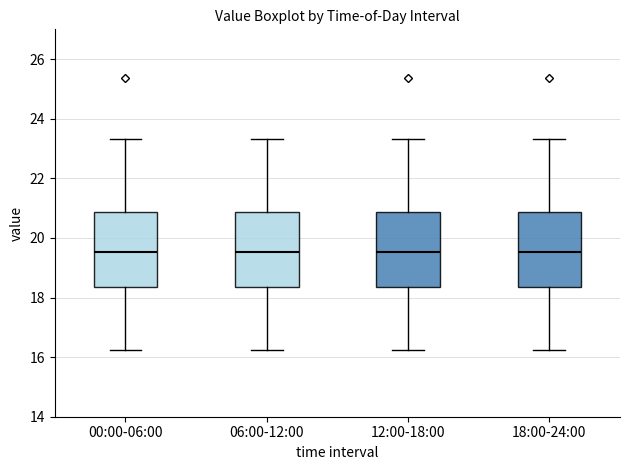

Reading left to right, read every box against the y-axis: the position of its median line, the range the box covers, and the ends of its whiskers. The values are not printed on the chart, so give them approximately, as read against the axis.

00:00-06:00: median 19.6, box 18.4 to 20.8, whiskers 16.2 to 23.4
06:00-12:00: median 19.6, box 18.4 to 20.8, whiskers 16.2 to 23.4
12:00-18:00: median 19.6, box 18.4 to 20.8, whiskers 16.2 to 23.4
18:00-24:00: median 19.6, box 18.4 to 20.8, whiskers 16.2 to 23.4